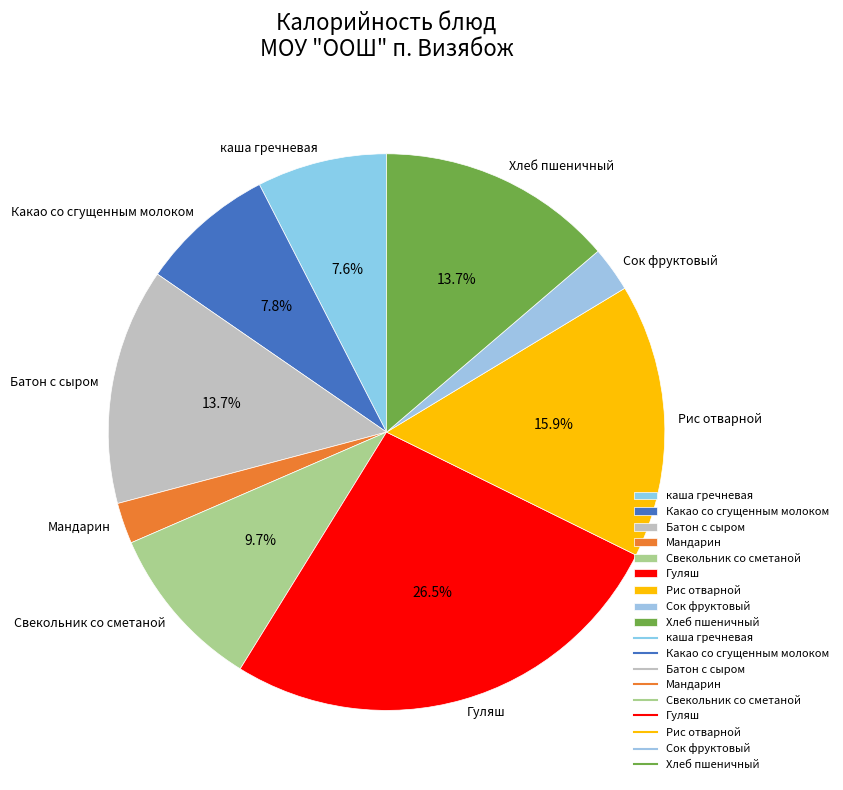

Is it true that каша гречневая is 16% of the pie?

False